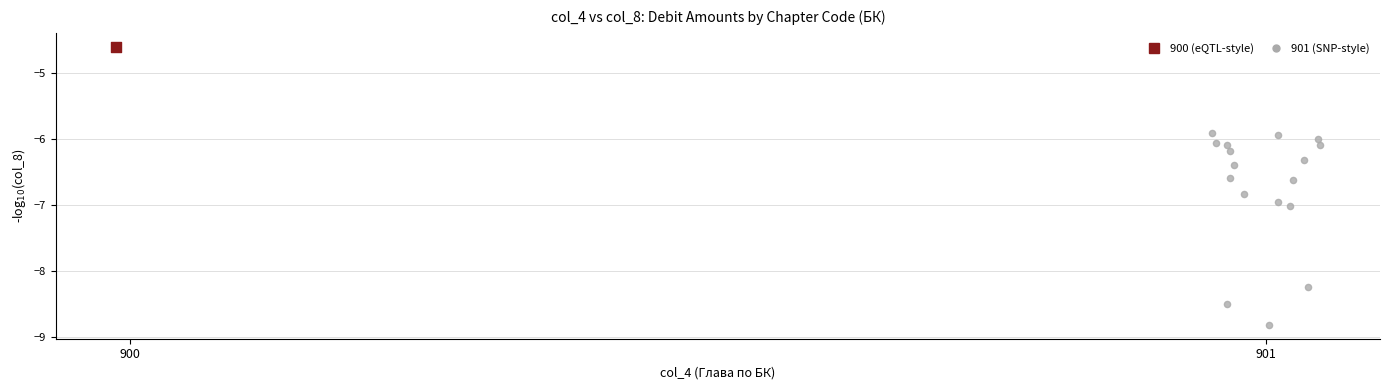

What are all the series names shown in the legend?

900 (eQTL-style), 901 (SNP-style)